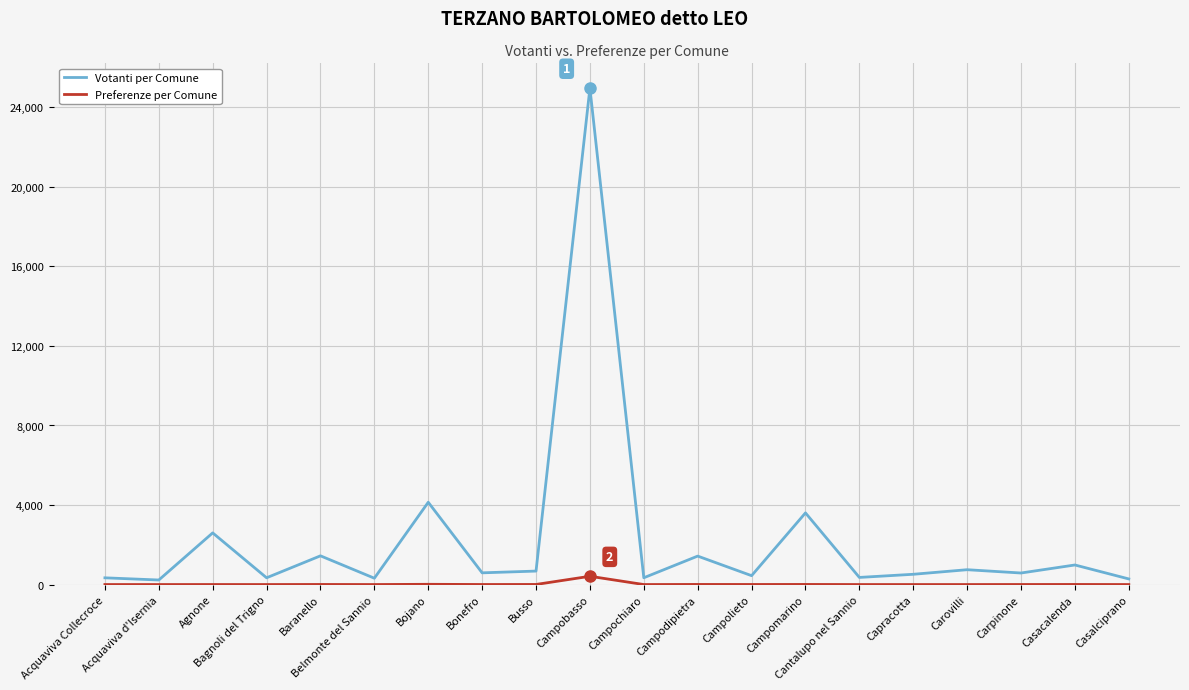

Which series has the largest total across all categories?

Votanti per Comune